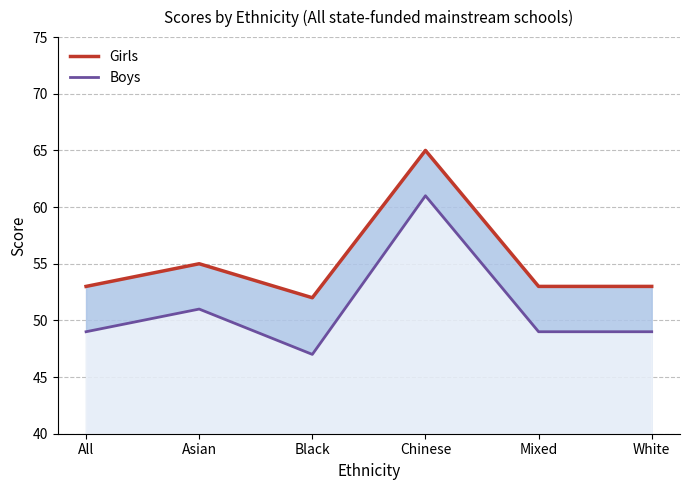

What are all the series names shown in the legend?

Girls, Boys